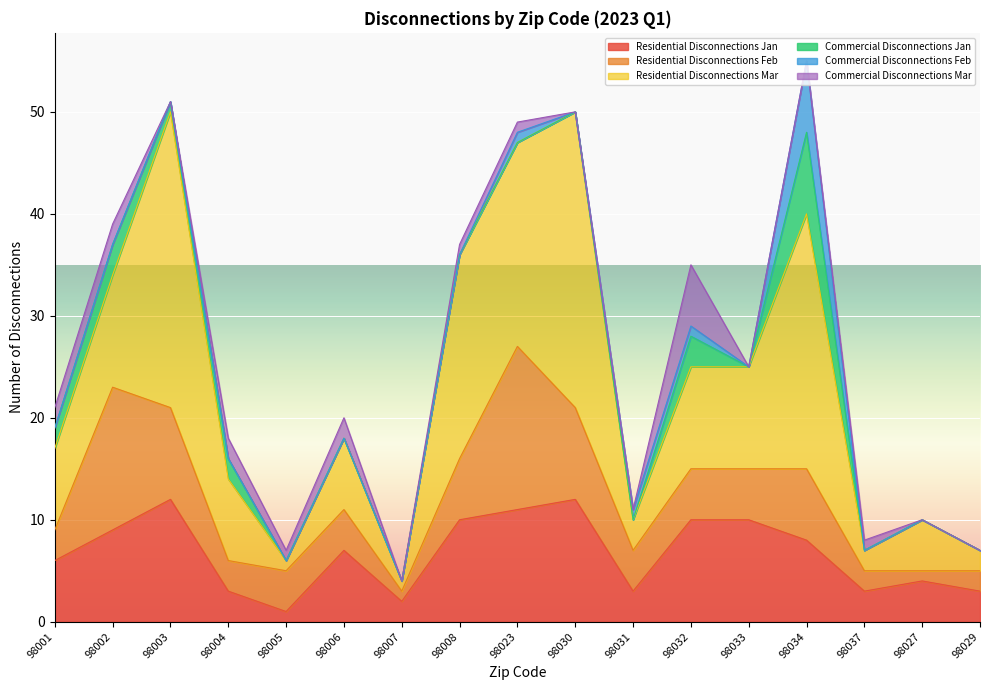

At which label does Residential Disconnections Mar reach its minimum?

98005